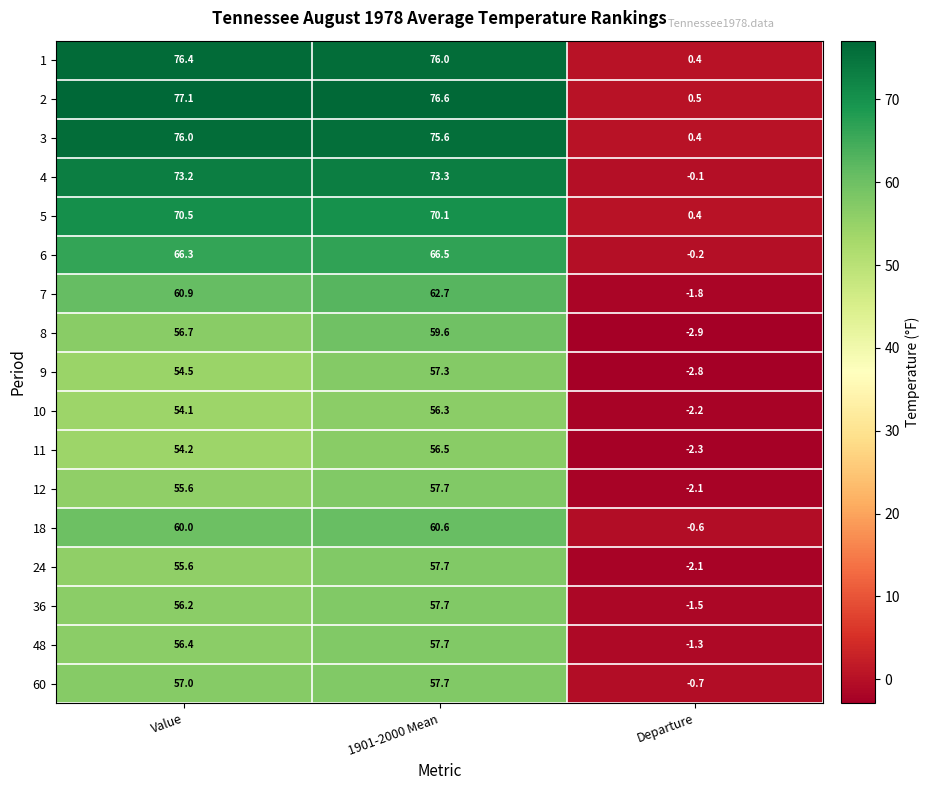

What is the average value of the 9 series?

36.3